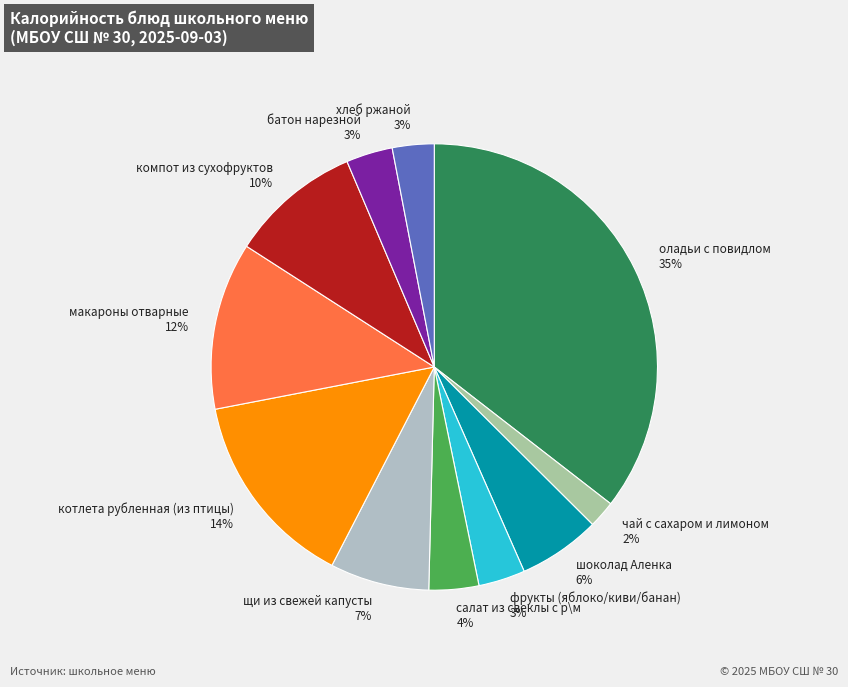

Is the sum of оладьи с повидлом 35% and фрукты (яблоко/киви/банан) 3% greater than half?

No